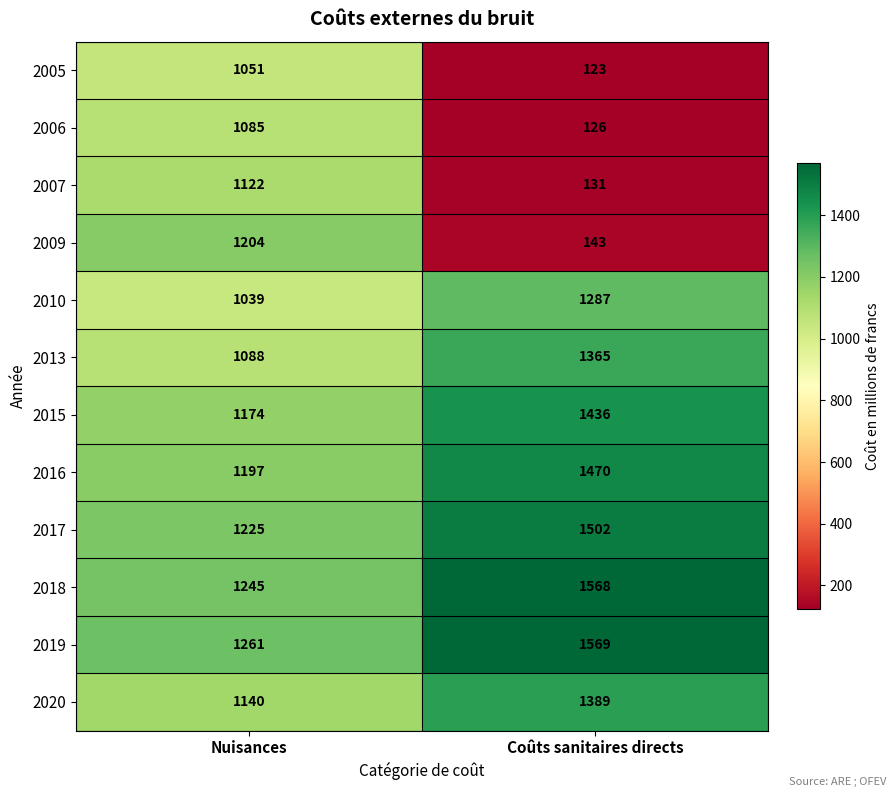

What is the difference between the 2009 values at Nuisances and Coûts sanitaires directs?

1061